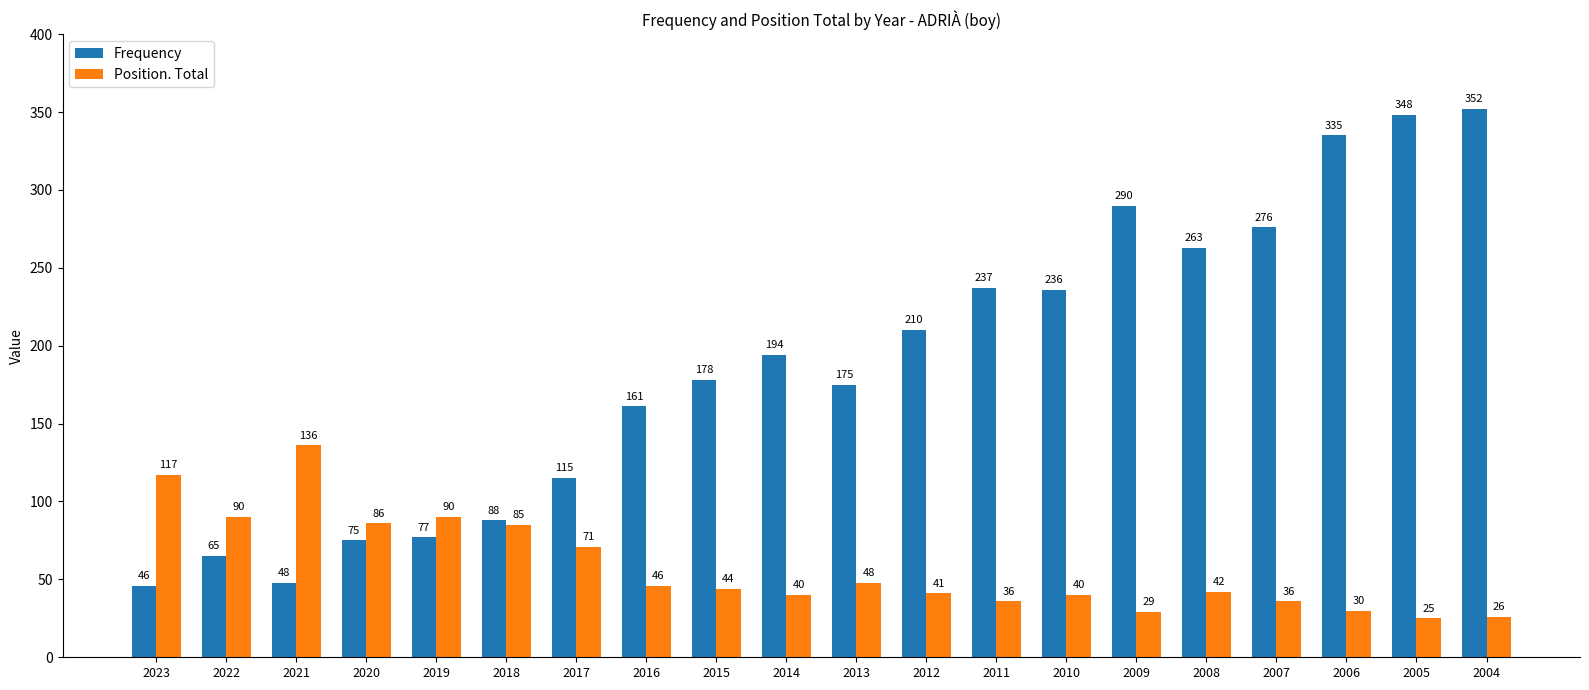

What is the minimum value shown in the chart?

25